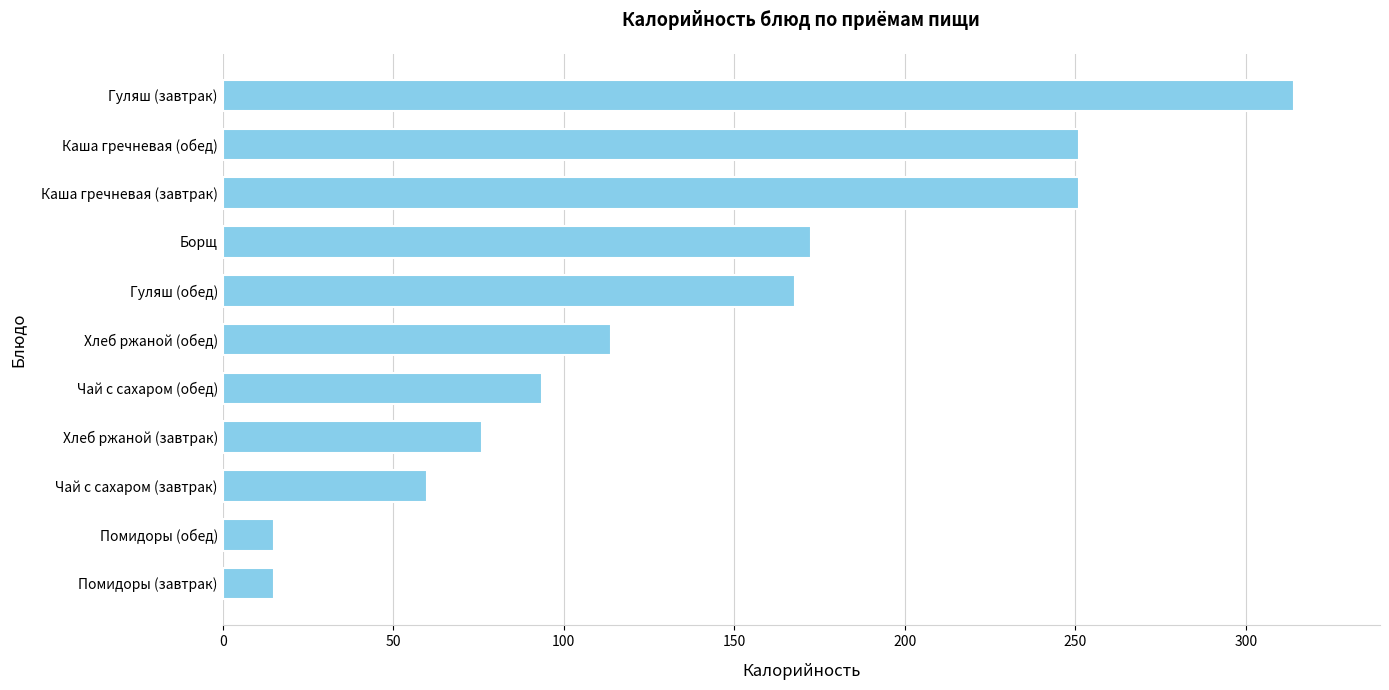

Reading top to bottom, what are all the values shown in this chart?

314.2	251.1	251.1	172.4	167.7	114.0	93.7	76.0	60.0	15.0	15.0